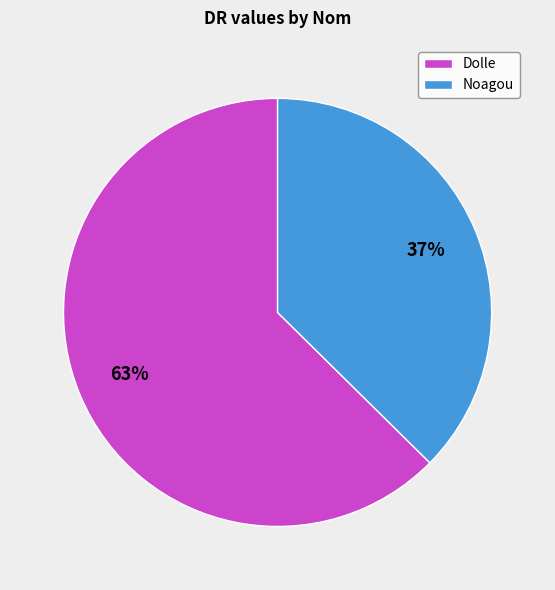

What is the majority slice?

Dolle